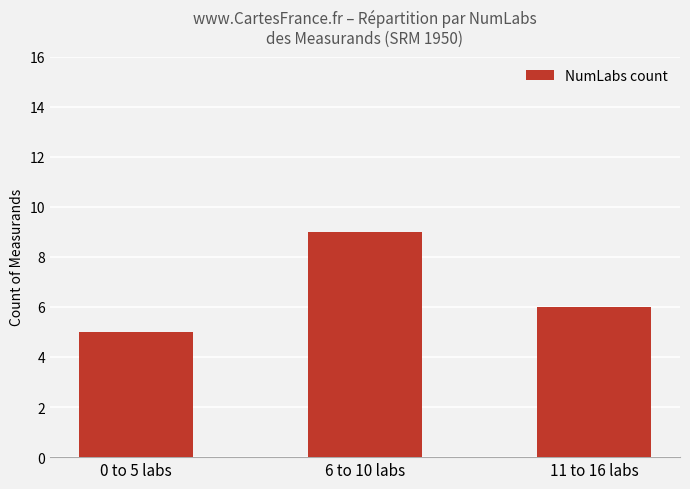

The value at 0 to 5 labs is 5. True or false?

True